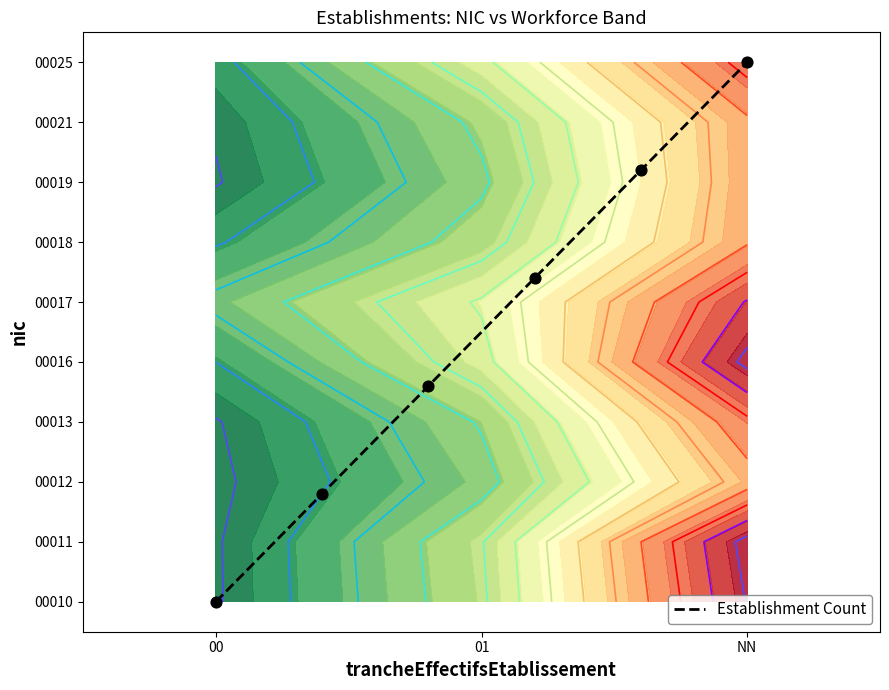

What is the difference between the maximum and minimum values?

9.0